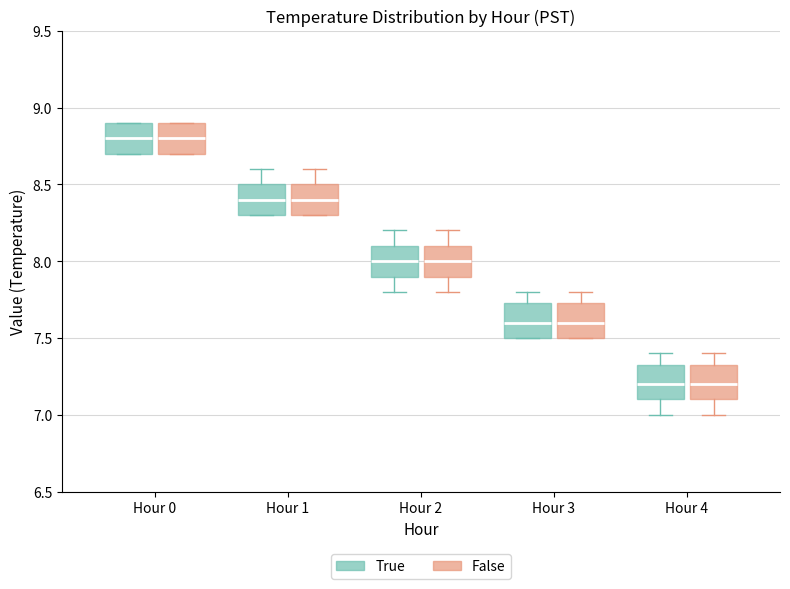

Where is the upper edge of the box for Hour 3 (True) on the y-axis? The values are not printed on the chart, so give them approximately, as read against the axis.

7.75